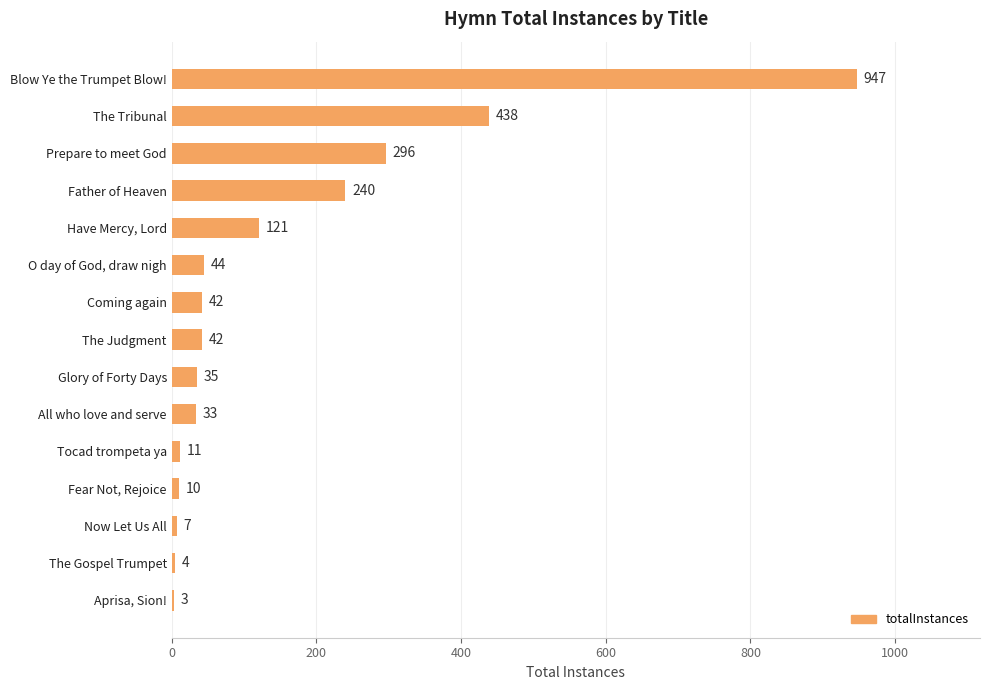

Where is the data nearest to the value 475?

The Tribunal